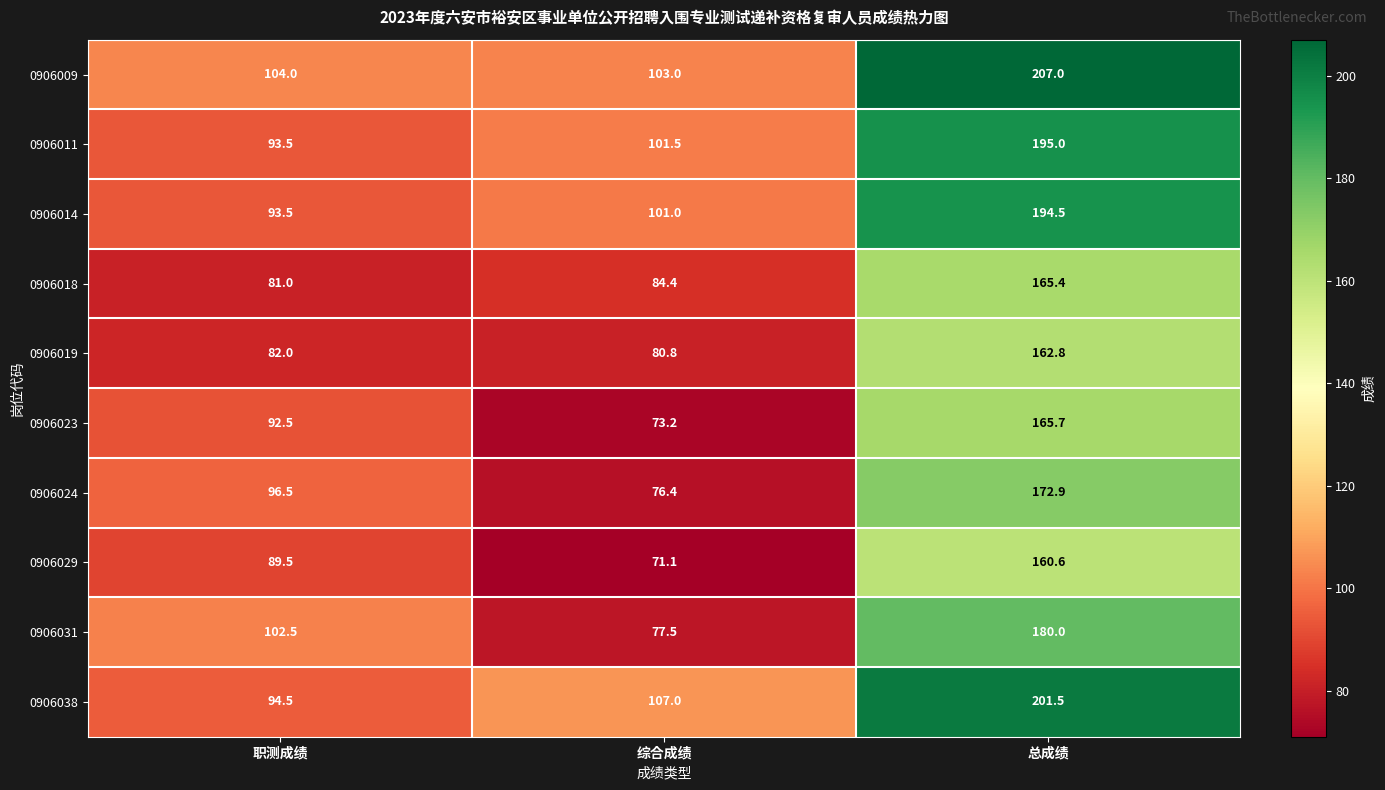

What is the total value across all series at 综合成绩?

875.9